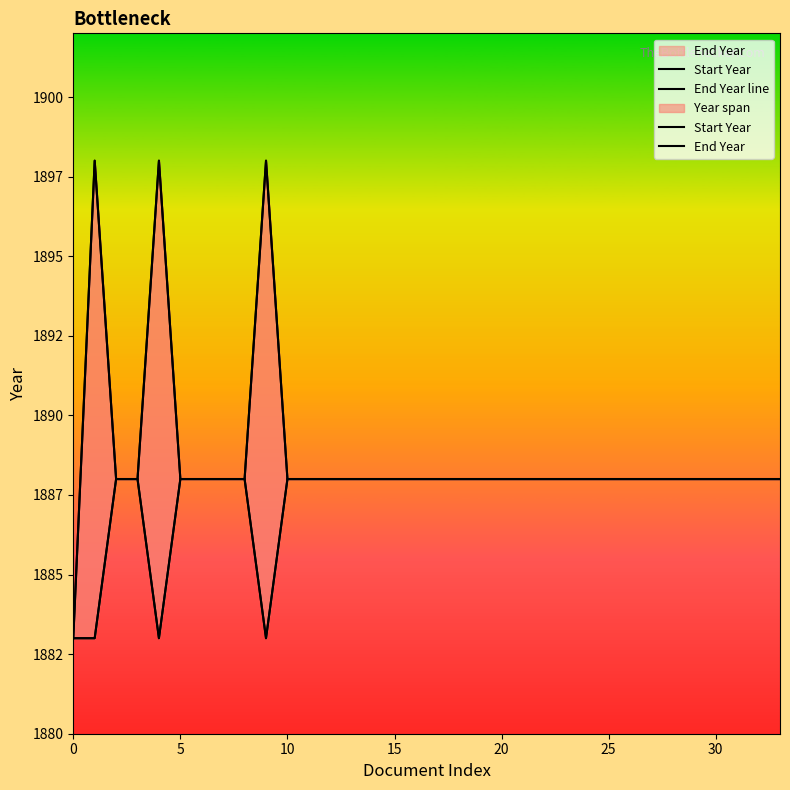

The End Year series shows 1888 at 28. True or false?

True